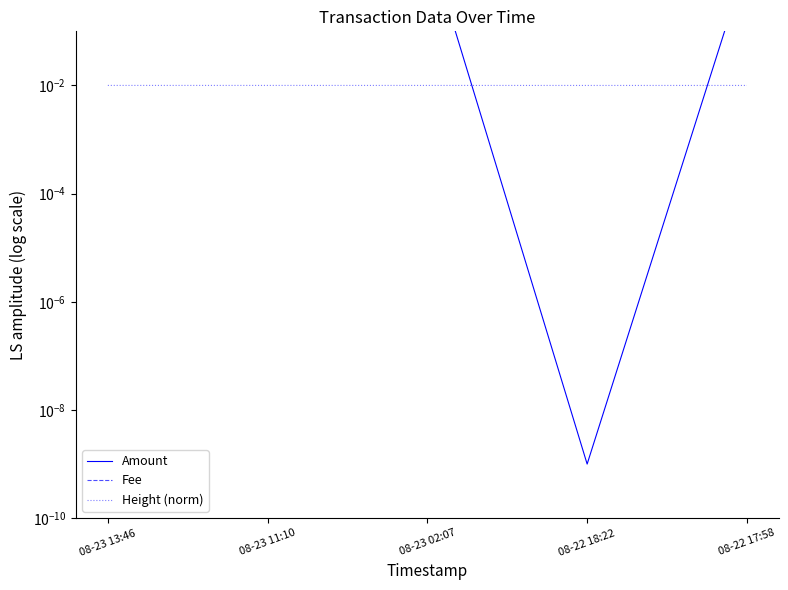

How many interior local valleys does the Amount series have?

1